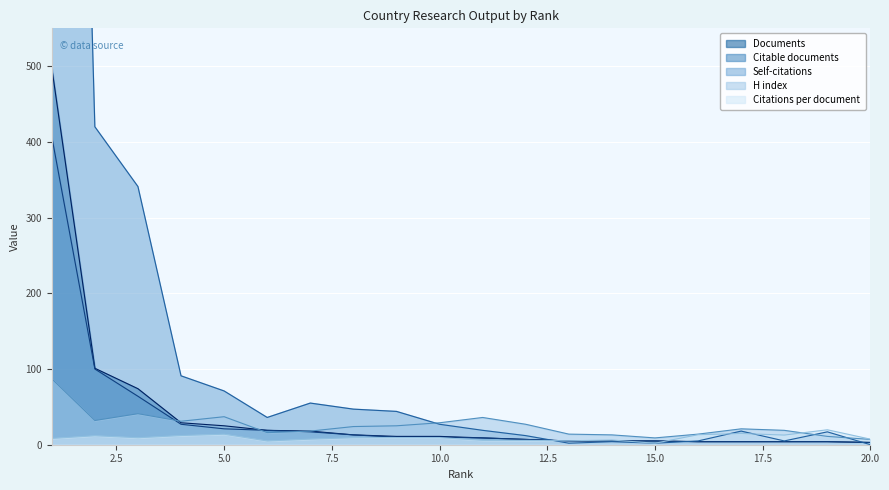

Which category has the highest value in the H index series?

1